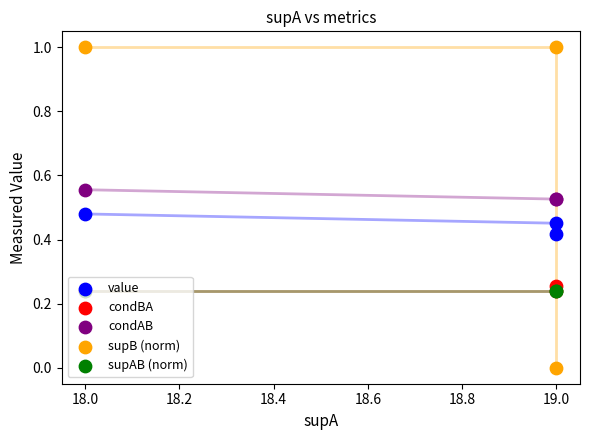

Which series has the largest Y range (max minus min)?

supB (norm)